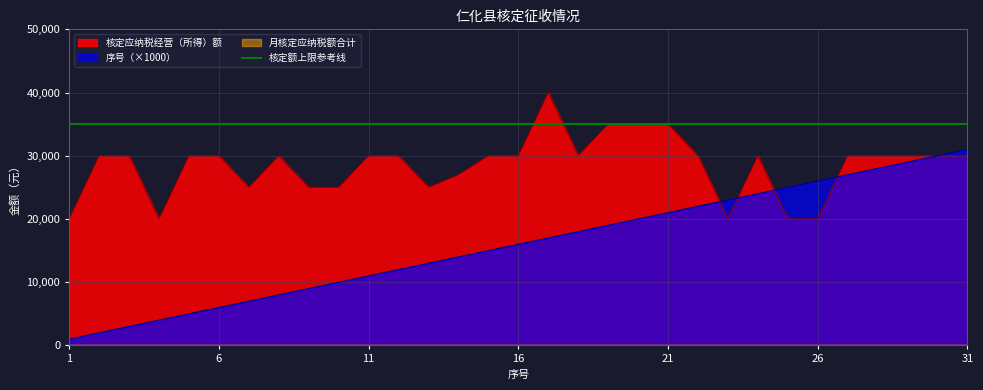

Which series has the widest spread of values?

序号